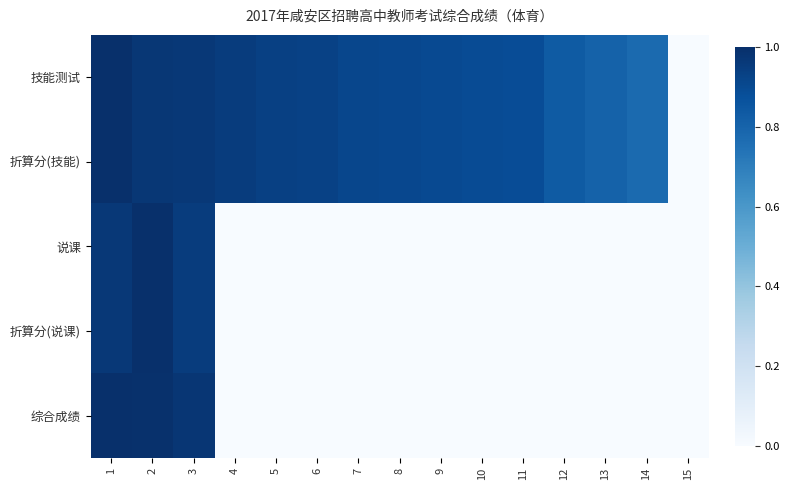

Reading left to right, list all the values displayed in this chart.

技能测试: 1=1.0	2=1.0	3=1.0	4=1.0	5=0.9	6=0.9	7=0.9	8=0.9	9=0.9	10=0.9	11=0.9	12=0.8	13=0.8	14=0.8	15=0.0
折算分(技能): 1=1.0	2=1.0	3=1.0	4=1.0	5=0.9	6=0.9	7=0.9	8=0.9	9=0.9	10=0.9	11=0.9	12=0.8	13=0.8	14=0.8	15=0.0
说课: 1=1.0	2=1.0	3=1.0	4=0.0	5=0.0	6=0.0	7=0.0	8=0.0	9=0.0	10=0.0	11=0.0	12=0.0	13=0.0	14=0.0	15=0.0
折算分(说课): 1=1.0	2=1.0	3=1.0	4=0.0	5=0.0	6=0.0	7=0.0	8=0.0	9=0.0	10=0.0	11=0.0	12=0.0	13=0.0	14=0.0	15=0.0
综合成绩: 1=1.0	2=1.0	3=1.0	4=0.0	5=0.0	6=0.0	7=0.0	8=0.0	9=0.0	10=0.0	11=0.0	12=0.0	13=0.0	14=0.0	15=0.0